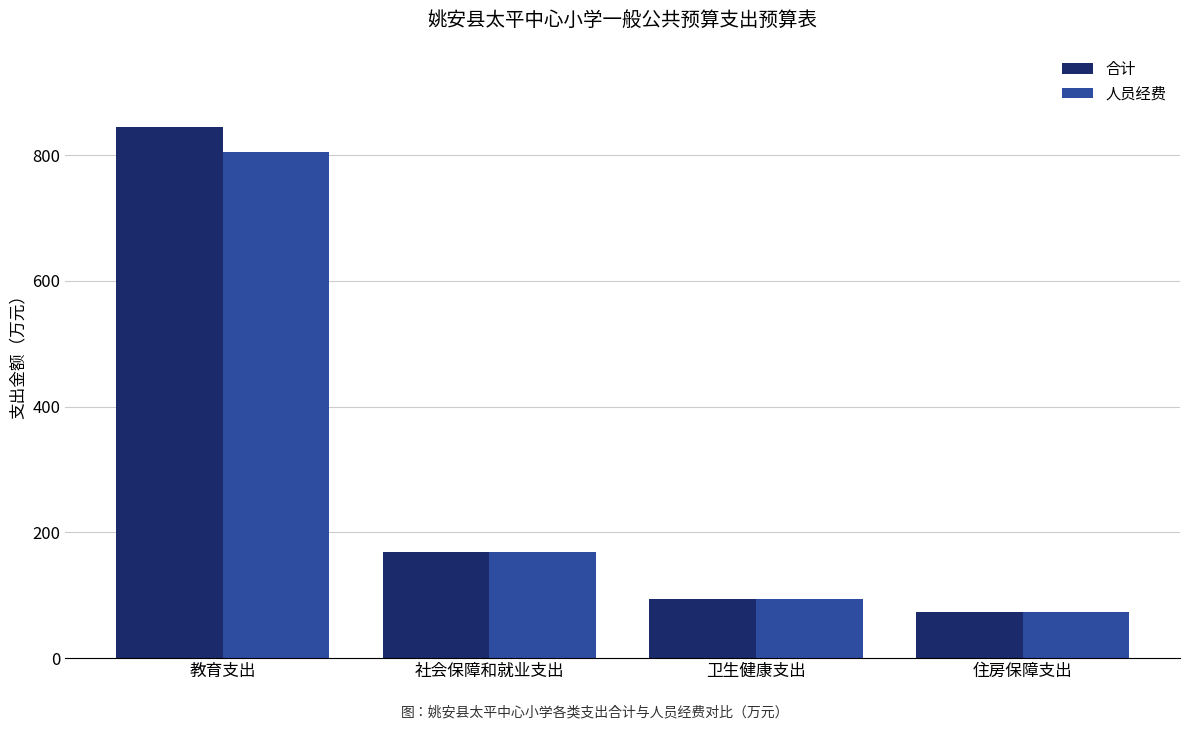

List the series in order of their peak value, lowest first.

人员经费, 合计